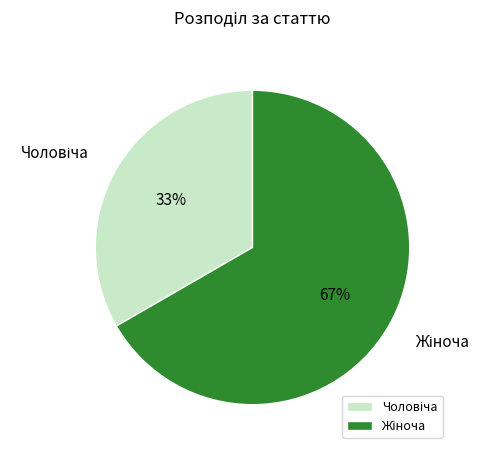

Is there a majority slice in this chart?

Yes